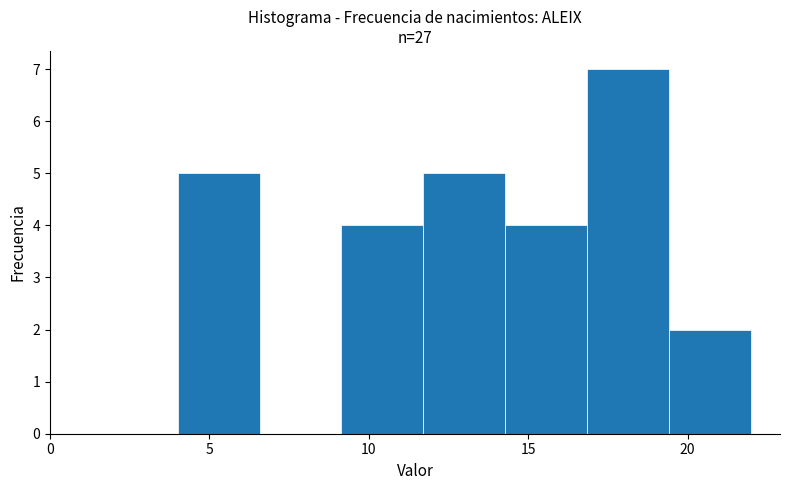

Reading left to right, list every bar in this chart as the range it spans on the x-axis followed by its height. Neither the bar edges nor the heights are printed on the chart, so give them approximately, as read against the axes.

4.0 to 6.5: 5
6.5 to 9.0: 0
9.0 to 11.5: 4
11.5 to 14.5: 5
14.5 to 17.0: 4
17.0 to 19.5: 7
19.5 to 22.0: 2